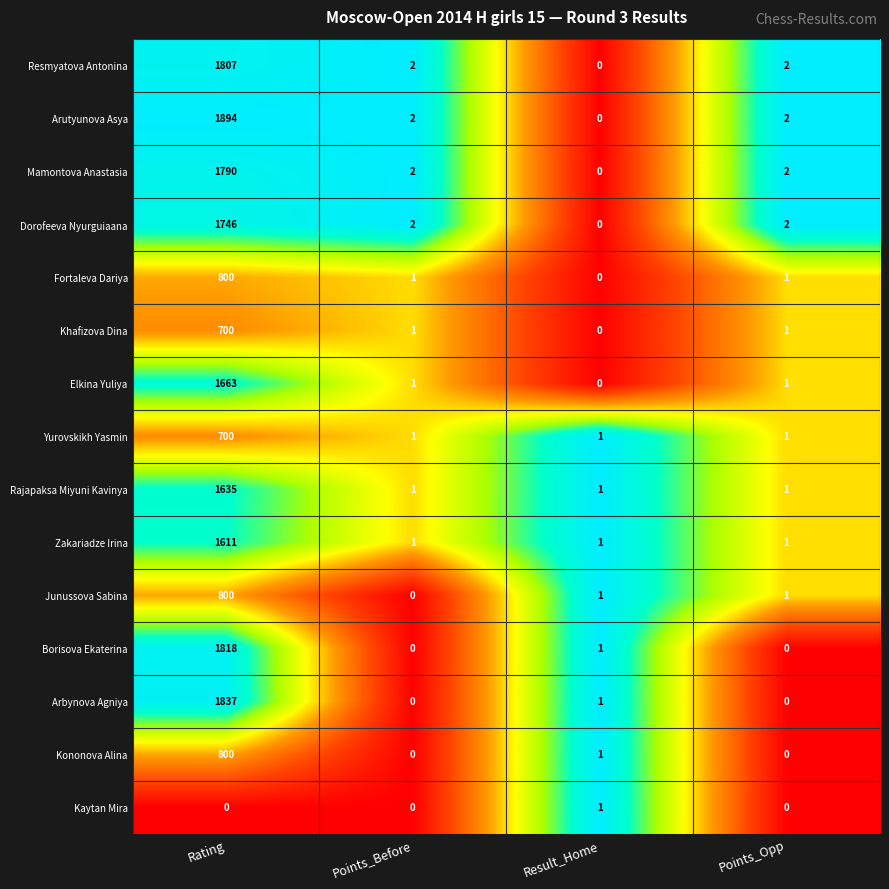

What is the maximum value shown in the chart?

1894